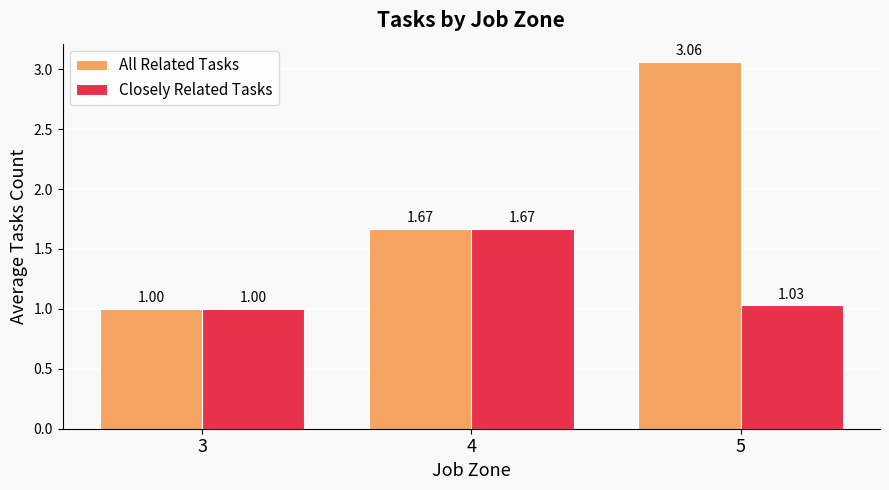

At which category is the sum across all series the highest?

5